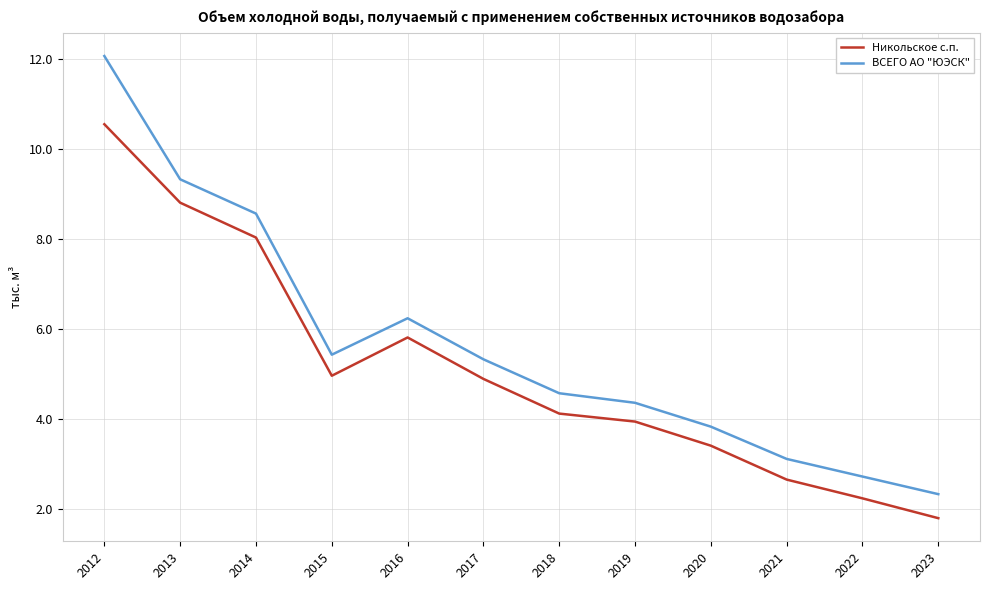

True or false: Никольское с.п. and ВСЕГО АО "ЮЭСК" cross at least once.

False